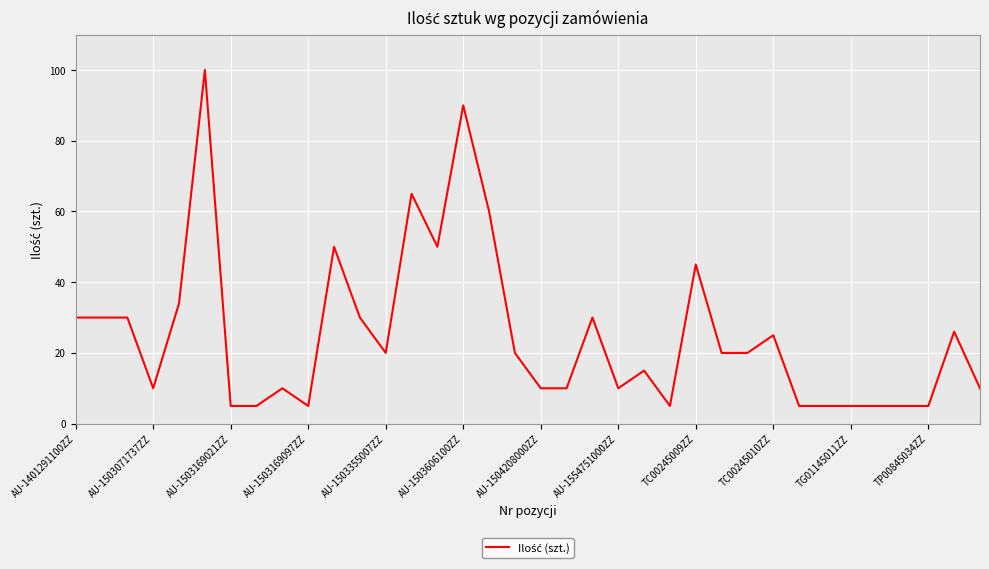

What is the maximum value shown in the chart?

100